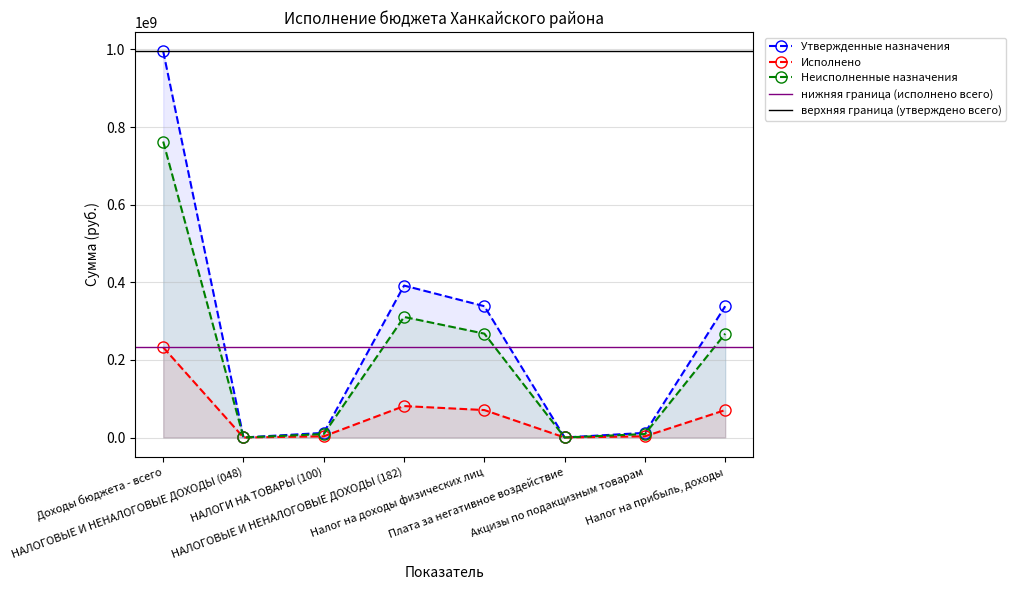

At which category does Неисполненные назначения reach its first local peak?

НАЛОГОВЫЕ И НЕНАЛОГОВЫЕ ДОХОДЫ (182)